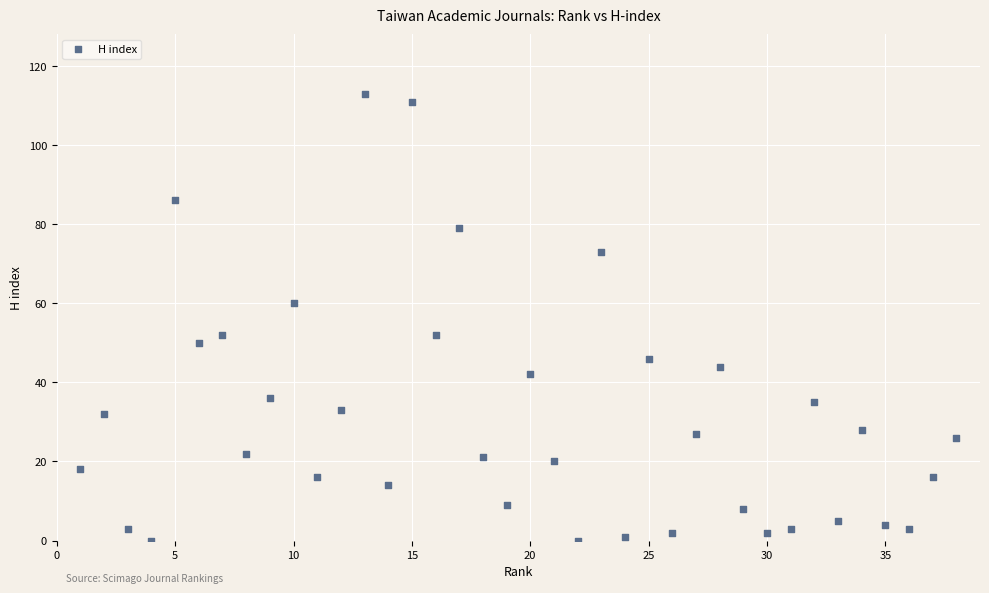

What is the range of X values (max minus min)?

37